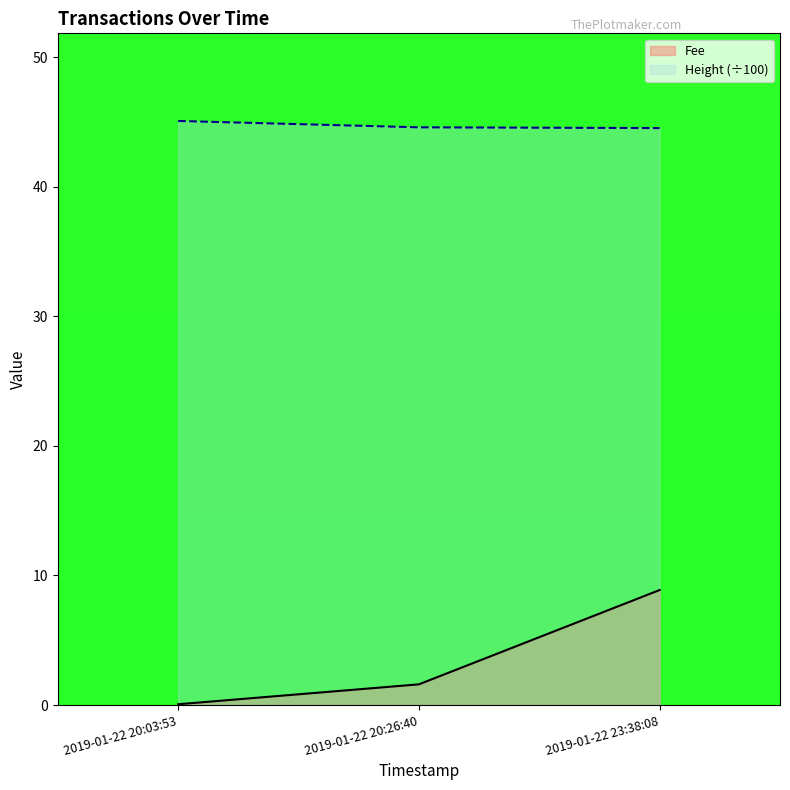

At which category is the sum across all series the highest?

2019-01-22 23:38:08